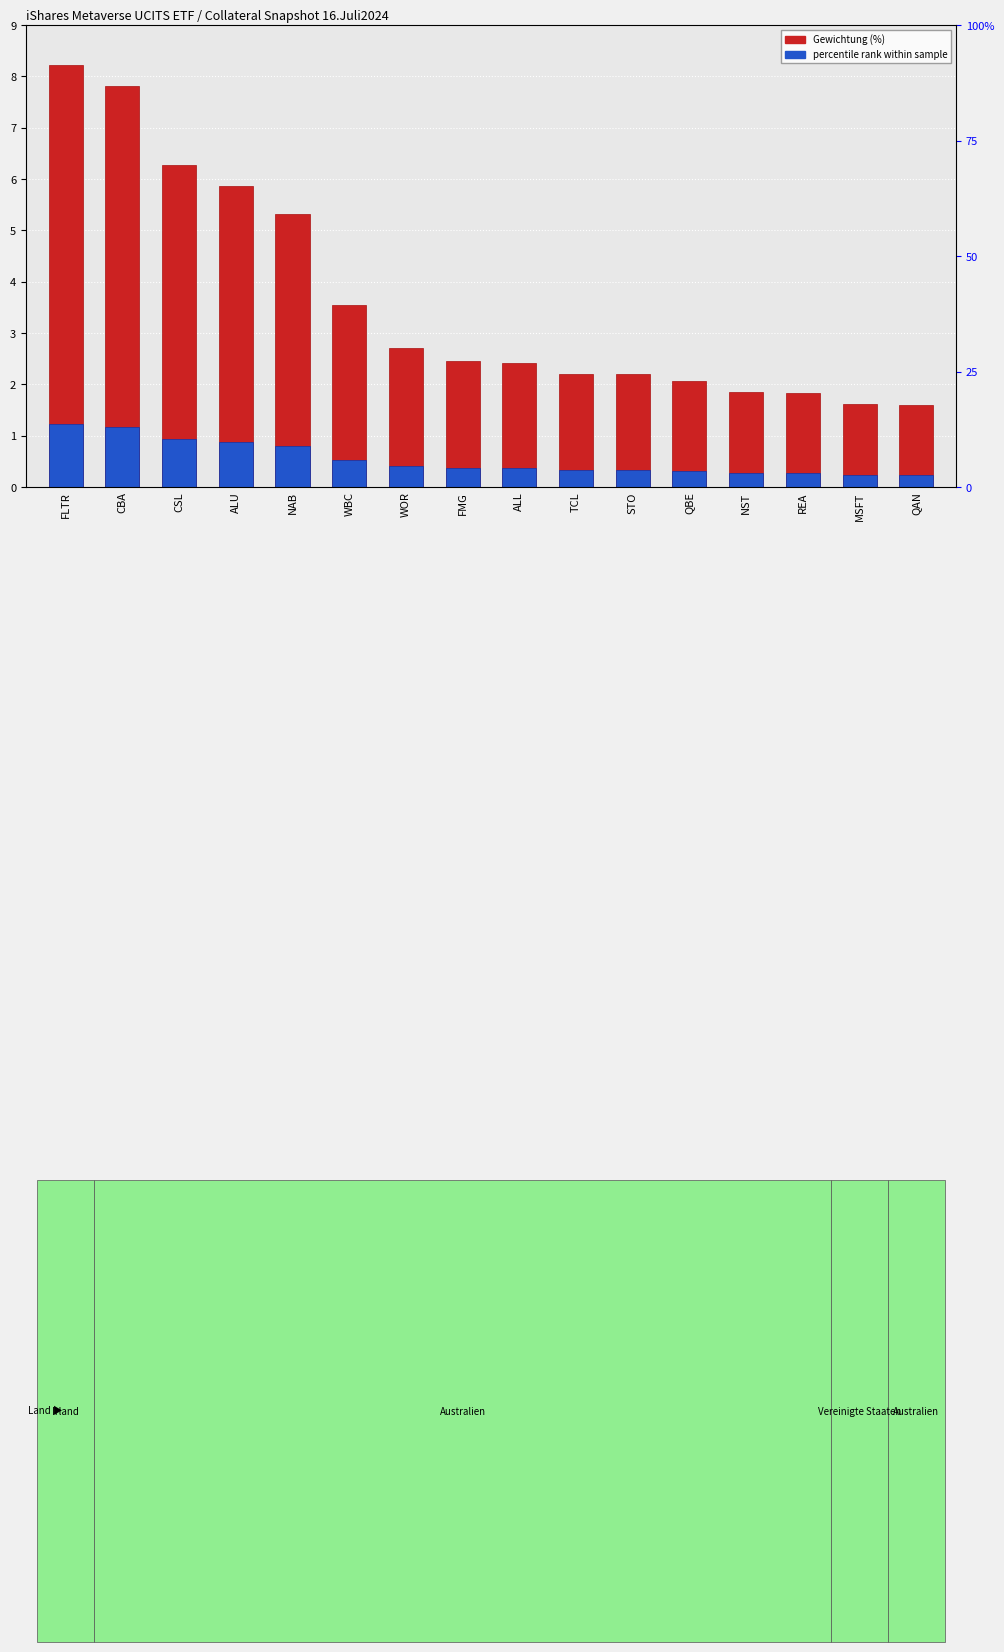

Is the value of Percentile rank within sample at CBA greater than the value of Gewichtung (%) at QBE?

No